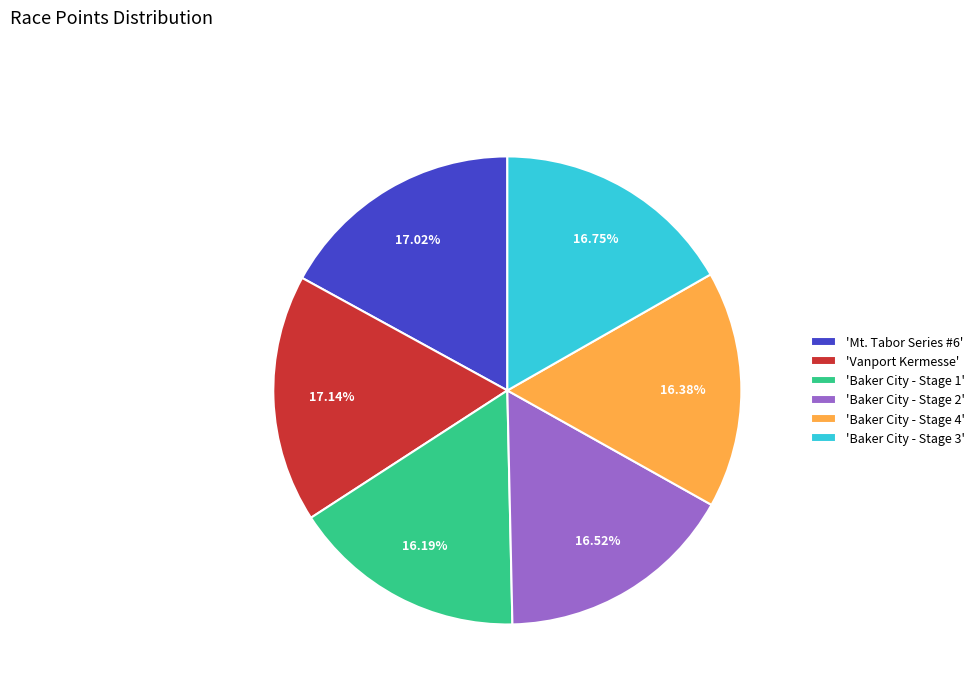

Does 'Mt. Tabor Series #6' account for over 50% of the chart?

No